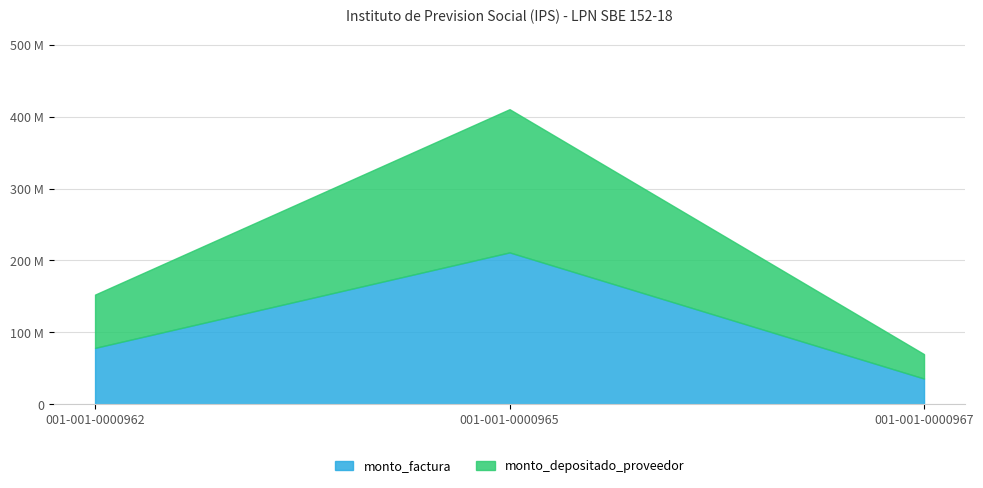

The monto_depositado_proveedor series shows 74035483 at 001-001-0000962. True or false?

True